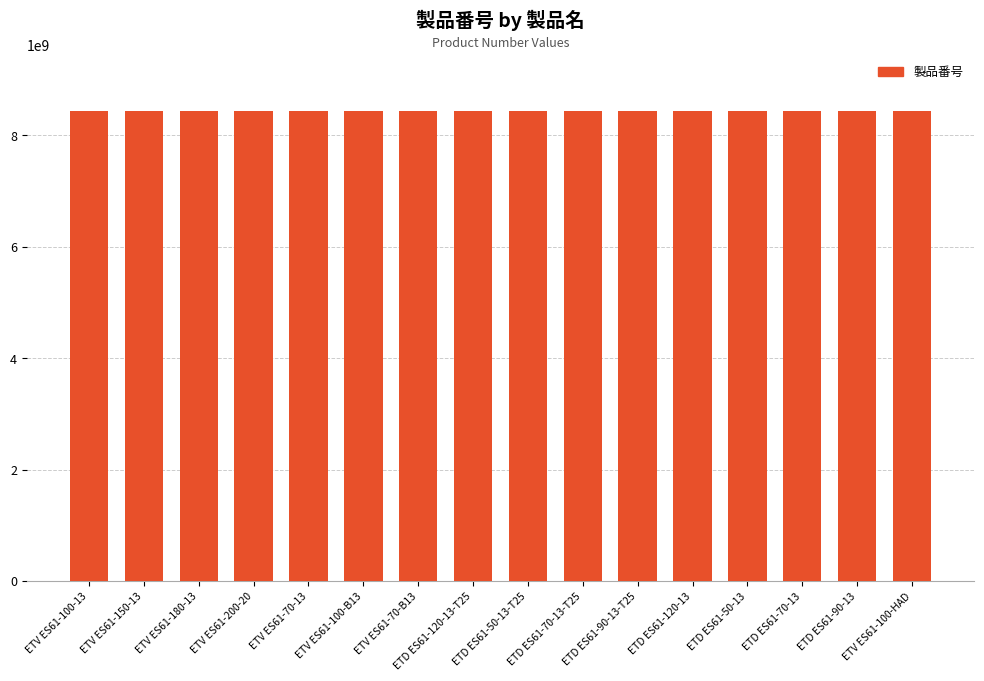

The value at ETV ES61-70-B13 is 12451911978. True or false?

False